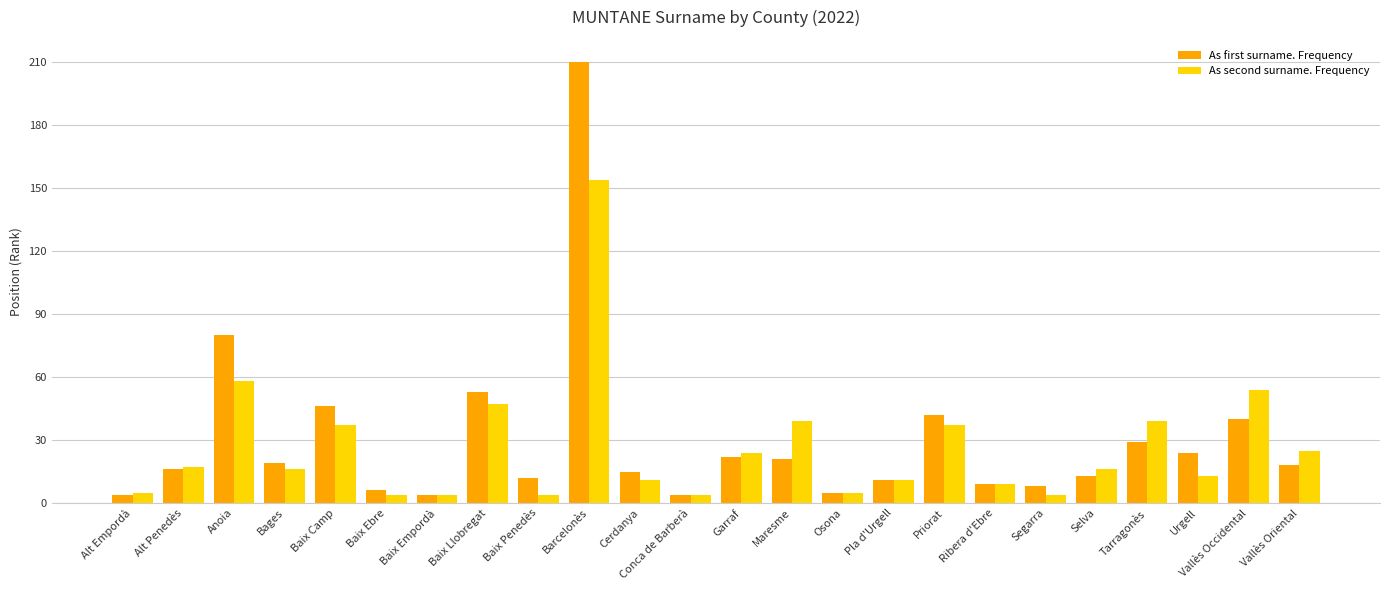

The value of As first surname. Frequency at Garraf is 36. True or false?

False